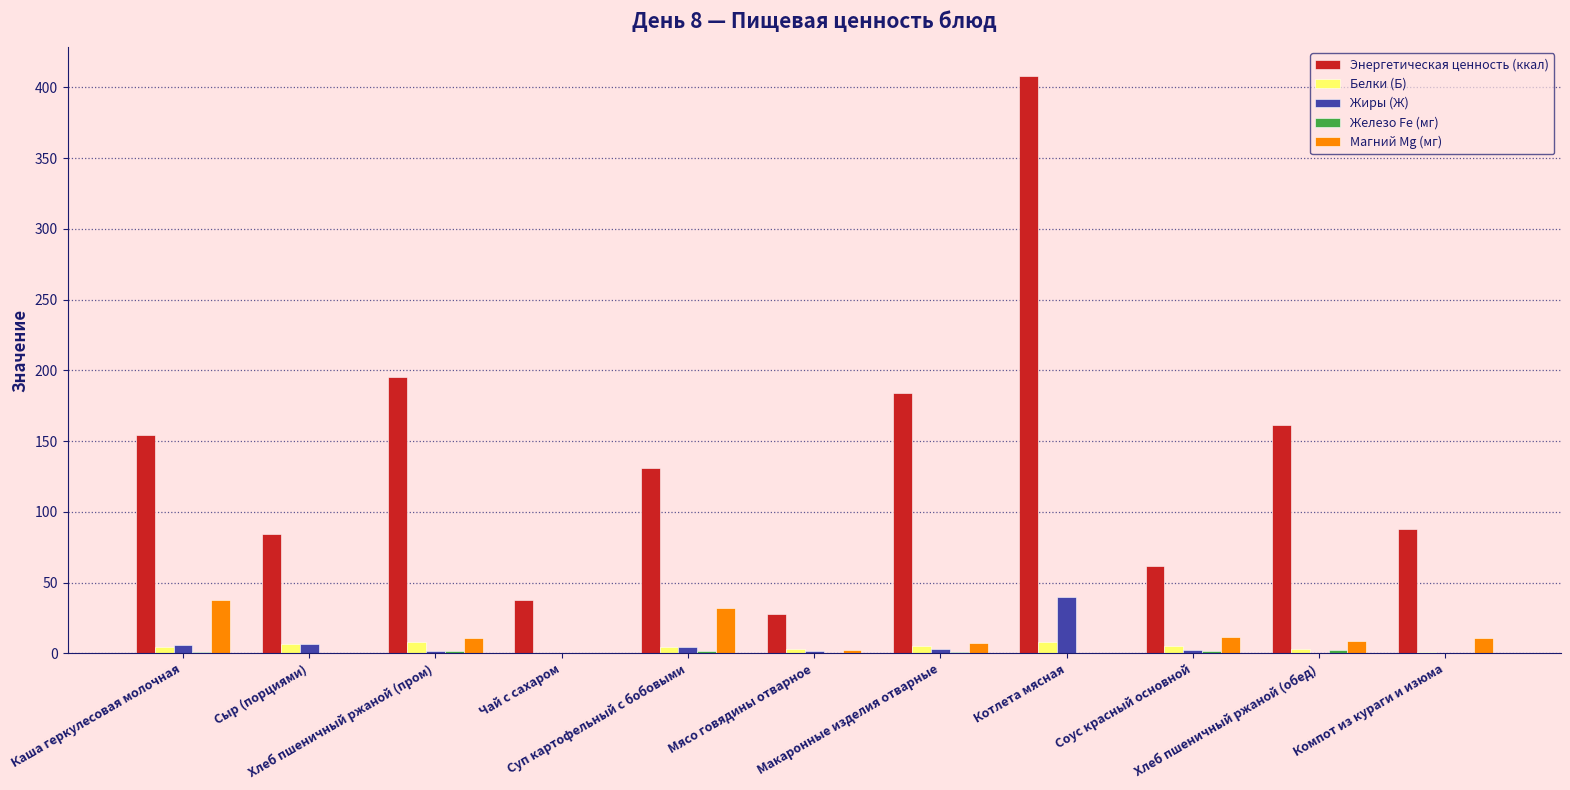

Which series has the largest total across all categories?

Энергетическая ценность (ккал)